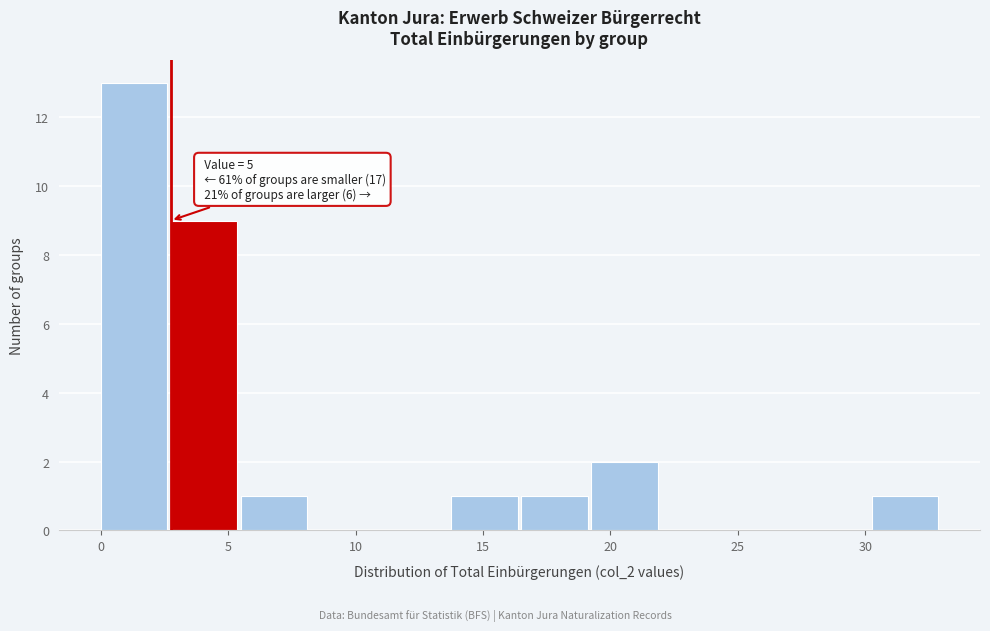

Which range on the x-axis has the tallest bar?

0.00 to 2.75